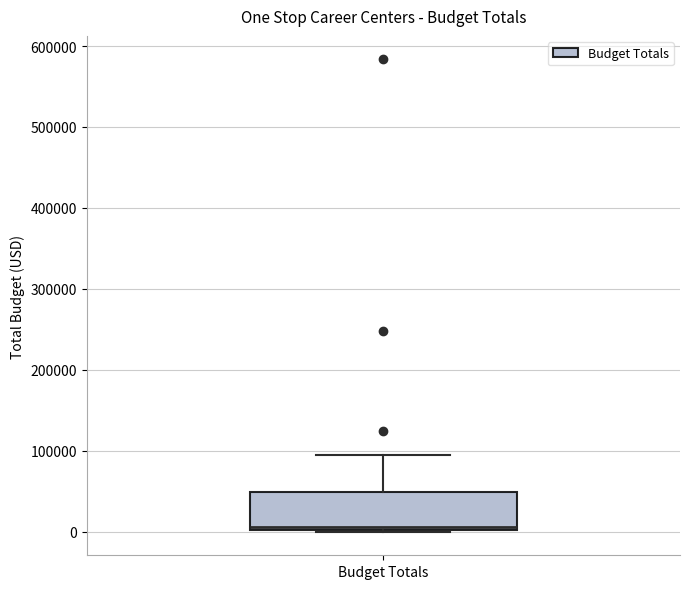

Where is the upper edge of the box for Budget Totals on the y-axis? The values are not printed on the chart, so give them approximately, as read against the axis.

50000